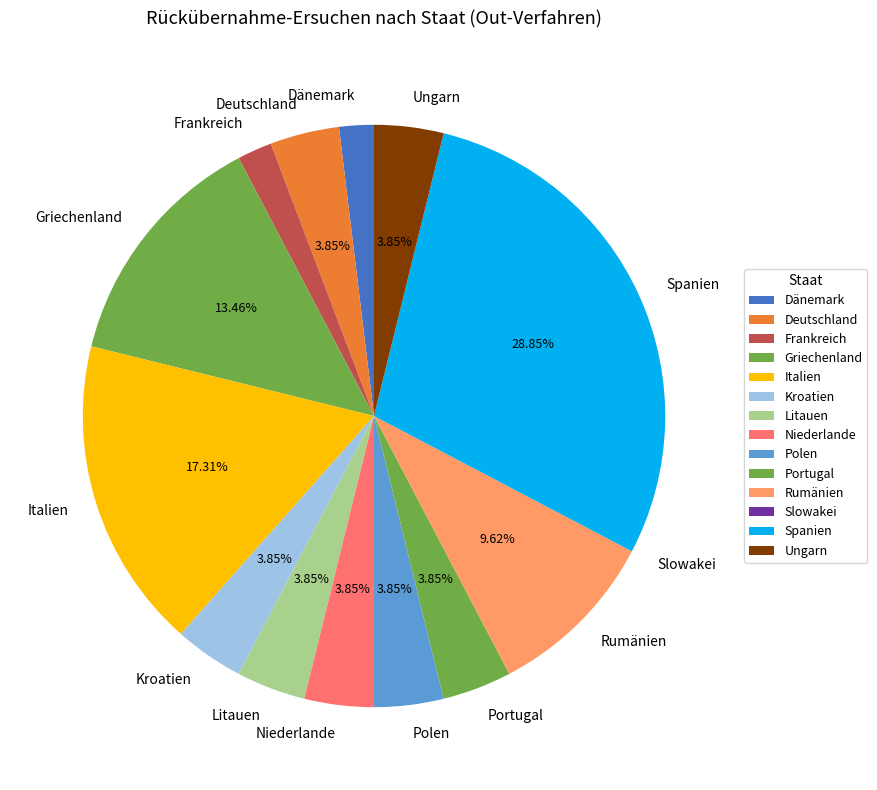

Does Rumänien represent more than half of the total?

No